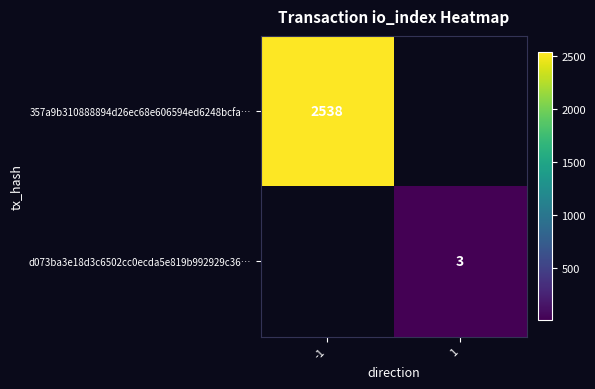

True or false: d073ba3e18d3c6502cc0ecda5e819b992929c36… has a value of 1.3 at 1.

False